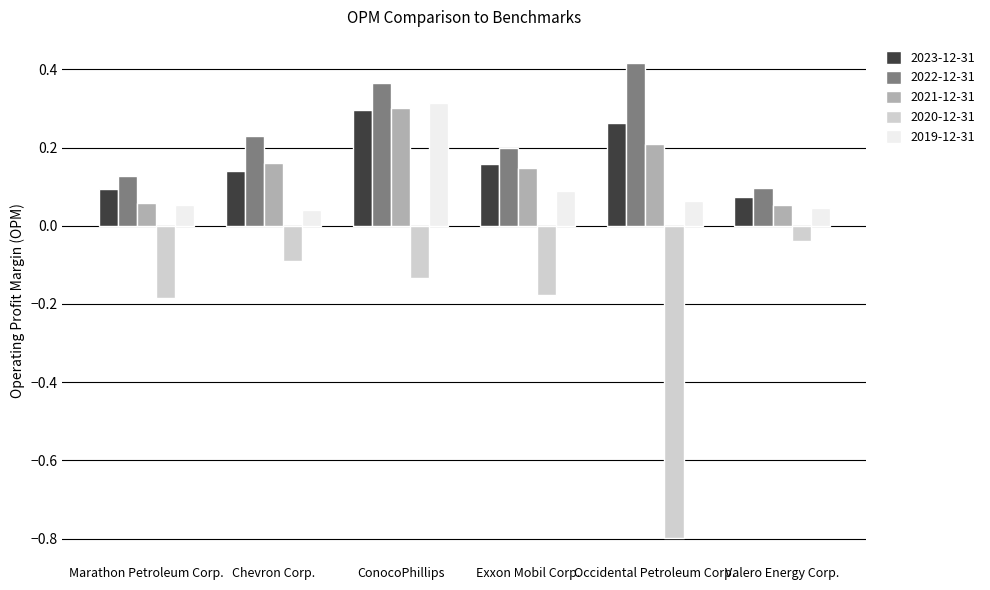

How many 2023-12-31 values are between 0 and 1?

6